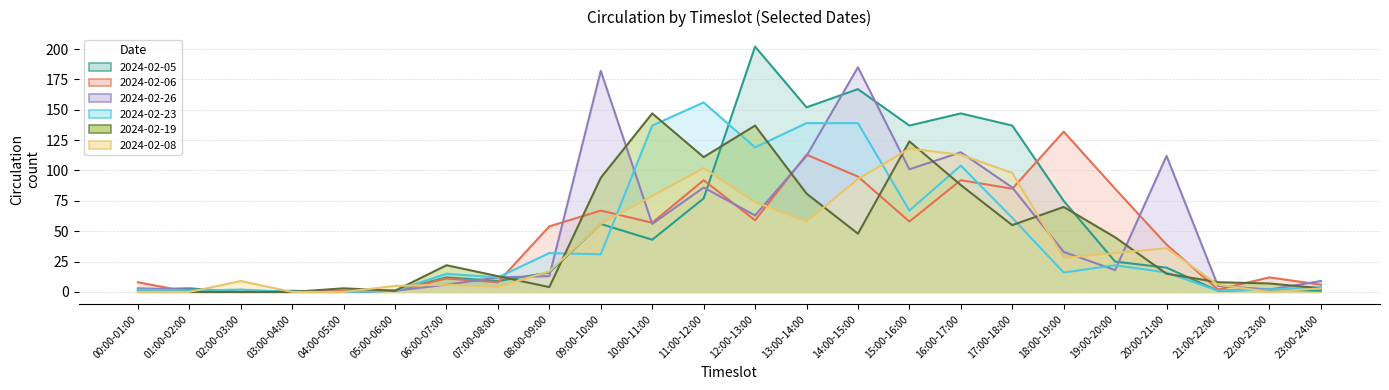

How many lines are shown in the chart?

6